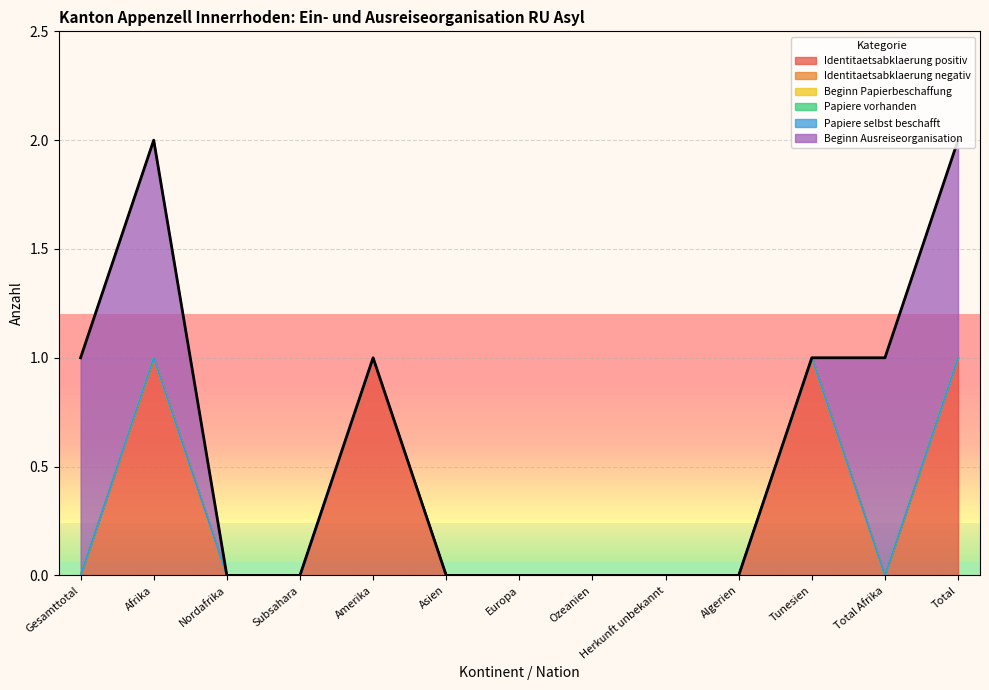

Reading left to right, extract all data points from this chart.

Identitaetsabklaerung positiv: Gesamttotal=0	Afrika=1	Nordafrika=0	Subsahara=0	Amerika=1	Asien=0	Europa=0	Ozeanien=0	Herkunft unbekannt=0	Algerien=0	Tunesien=1	Total Afrika=0	Total=1
Identitaetsabklaerung negativ: Gesamttotal=0	Afrika=0	Nordafrika=0	Subsahara=0	Amerika=0	Asien=0	Europa=0	Ozeanien=0	Herkunft unbekannt=0	Algerien=0	Tunesien=0	Total Afrika=0	Total=0
Beginn Papierbeschaffung: Gesamttotal=0	Afrika=0	Nordafrika=0	Subsahara=0	Amerika=0	Asien=0	Europa=0	Ozeanien=0	Herkunft unbekannt=0	Algerien=0	Tunesien=0	Total Afrika=0	Total=0
Papiere vorhanden: Gesamttotal=0	Afrika=0	Nordafrika=0	Subsahara=0	Amerika=0	Asien=0	Europa=0	Ozeanien=0	Herkunft unbekannt=0	Algerien=0	Tunesien=0	Total Afrika=0	Total=0
Papiere selbst beschafft: Gesamttotal=0	Afrika=0	Nordafrika=0	Subsahara=0	Amerika=0	Asien=0	Europa=0	Ozeanien=0	Herkunft unbekannt=0	Algerien=0	Tunesien=0	Total Afrika=0	Total=0
Beginn Ausreiseorganisation: Gesamttotal=1	Afrika=1	Nordafrika=0	Subsahara=0	Amerika=0	Asien=0	Europa=0	Ozeanien=0	Herkunft unbekannt=0	Algerien=0	Tunesien=0	Total Afrika=1	Total=1